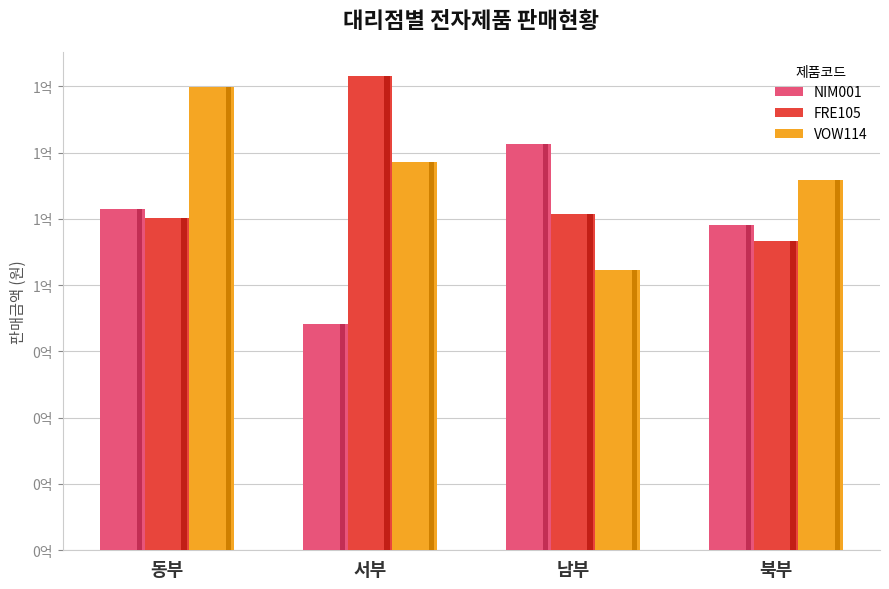

At which category is the sum across all series the highest?

동부